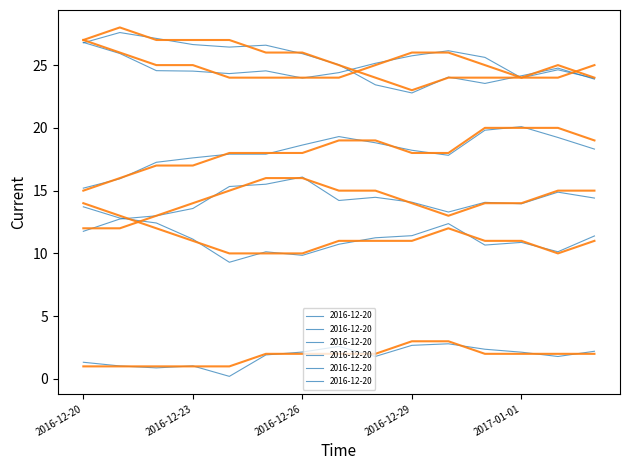

Is this an area chart (filled region under the line)?

No